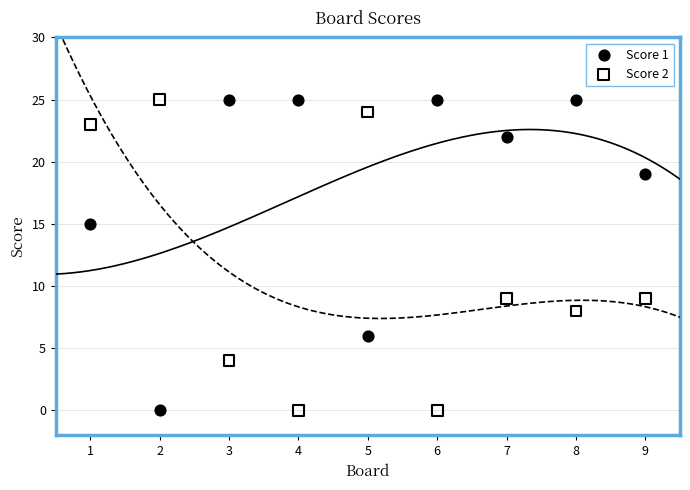

What is the X range (max minus min) for the scatter plot?

8